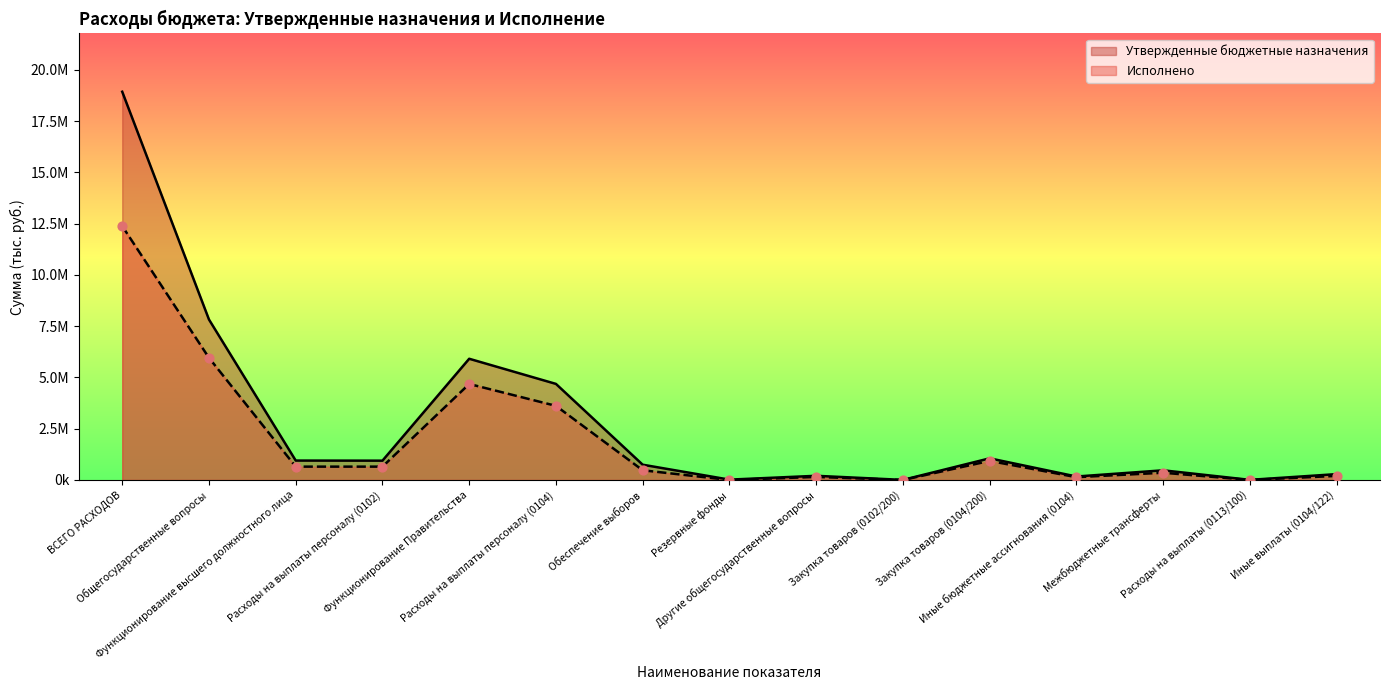

What is the total value across all series at Обеспечение выборов?

1219216.7